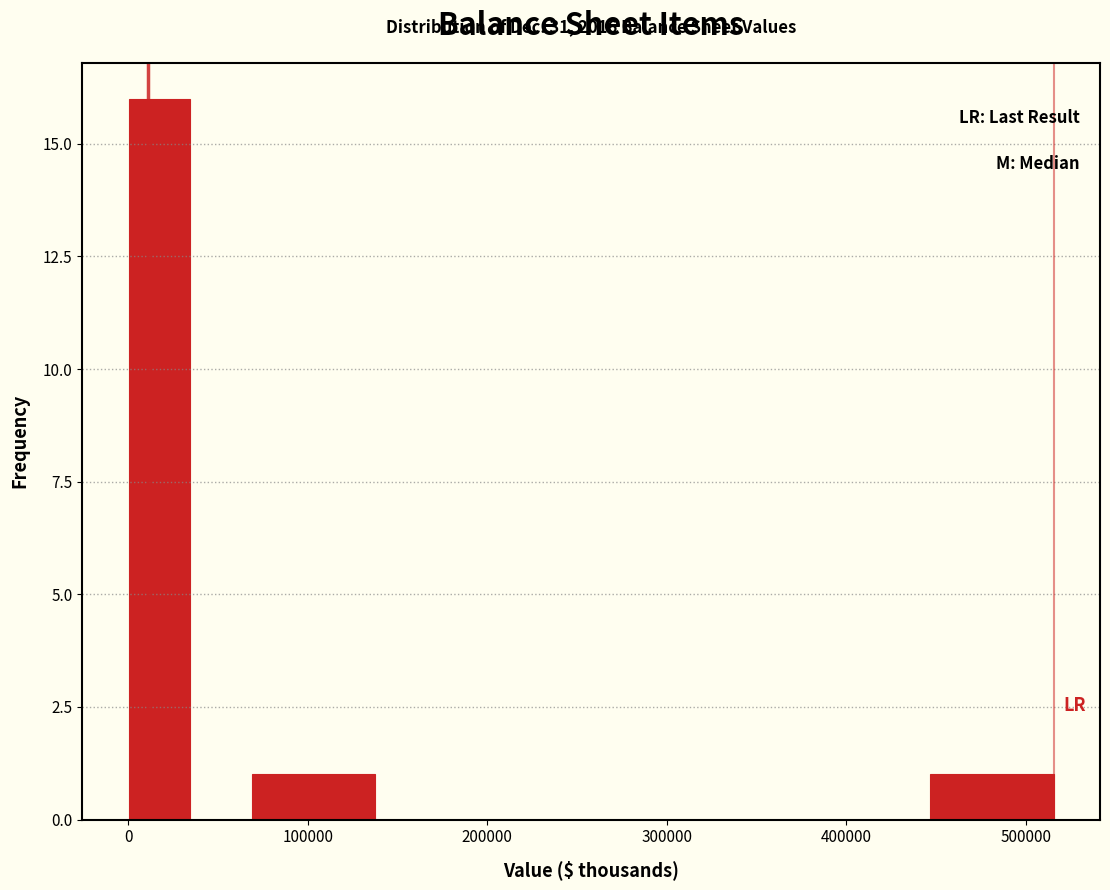

Read against the x-axis, roughly where is the centre of the tallest bar?

20000